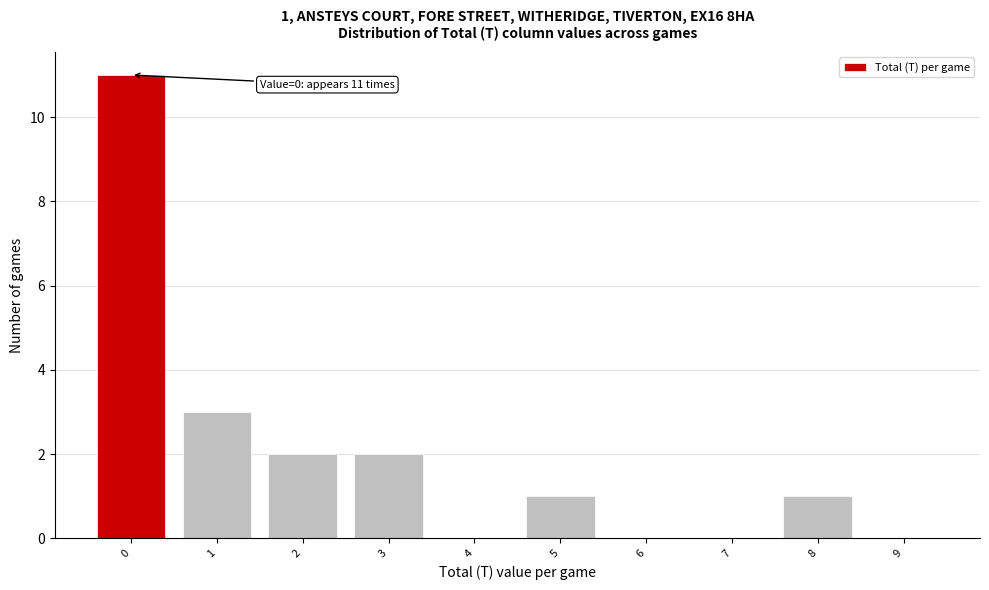

Reading right to left, transcribe all the data shown in this chart.

9=0	8=1	7=0	6=0	5=1	4=0	3=2	2=2	1=3	0=11